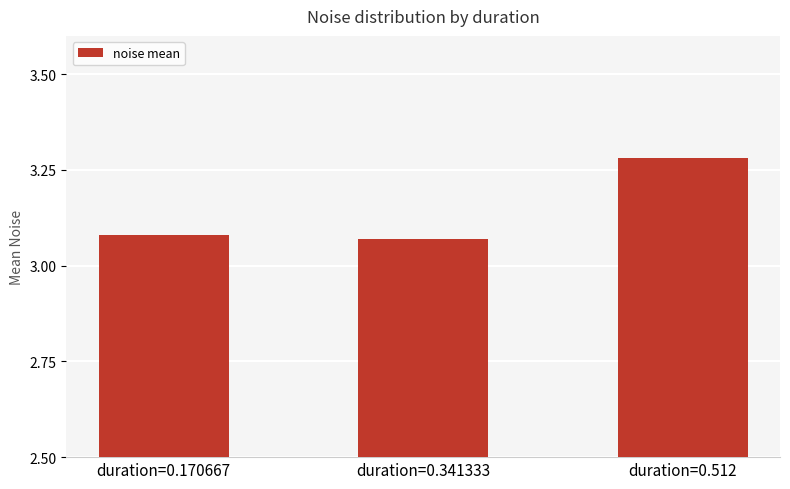

What is the label of the 3rd bar from the left?

duration=0.512